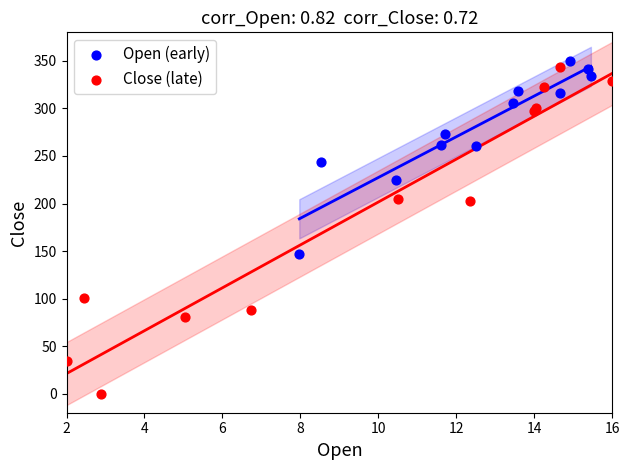

Which series has the widest spread of Y values?

Close (late)